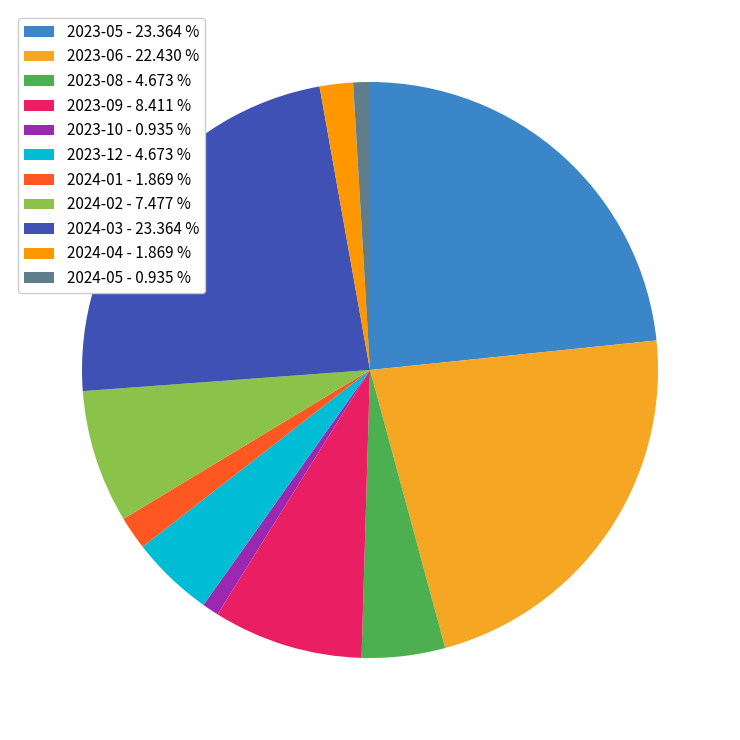

Between 2024-03 and 2023-06, which is larger?

2024-03